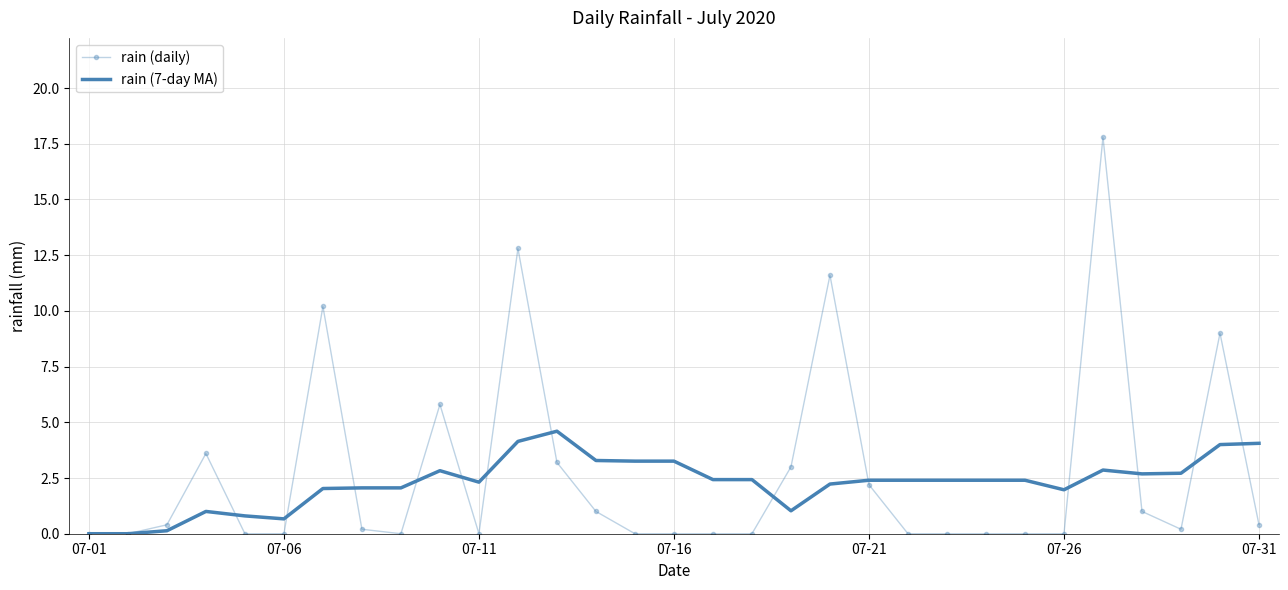

List the series in order of their peak value, highest first.

rain (daily), rain (7-day MA)